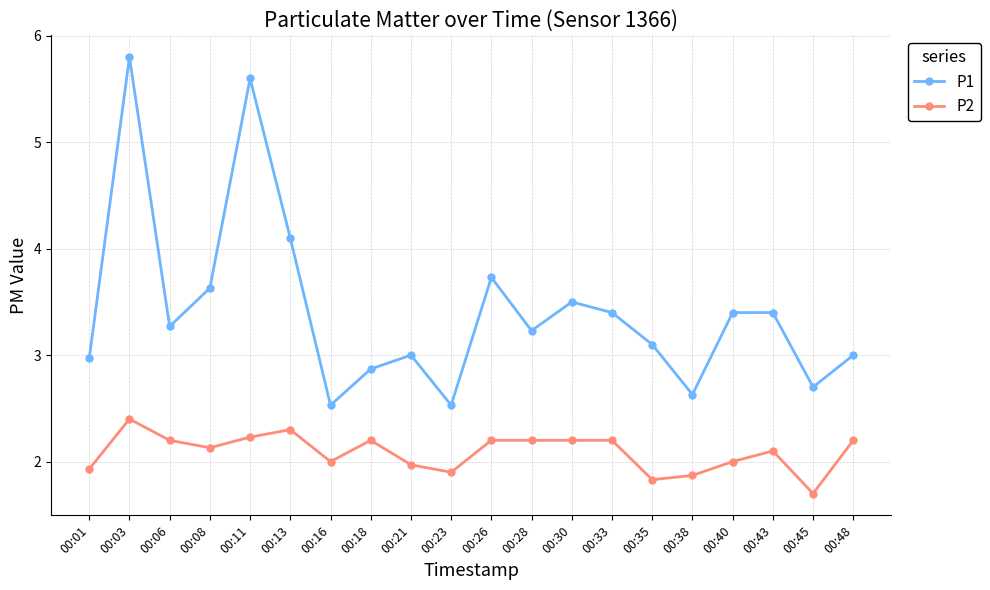

Where is P1 nearest to the value 4?

00:13